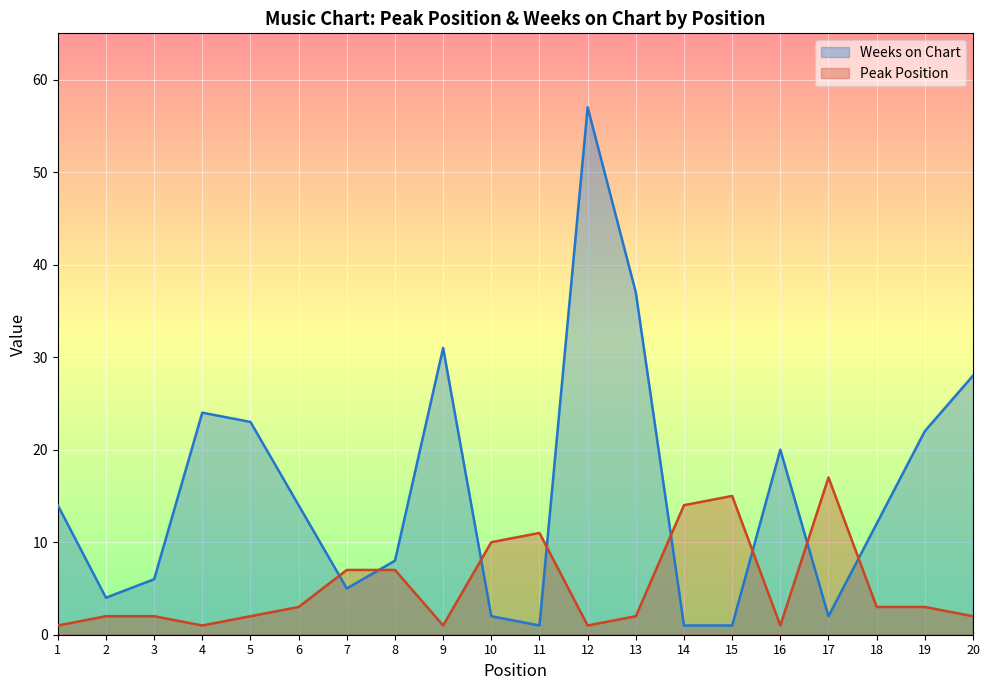

What is the difference between the second highest and second lowest values in the Weeks on Chart series?

36